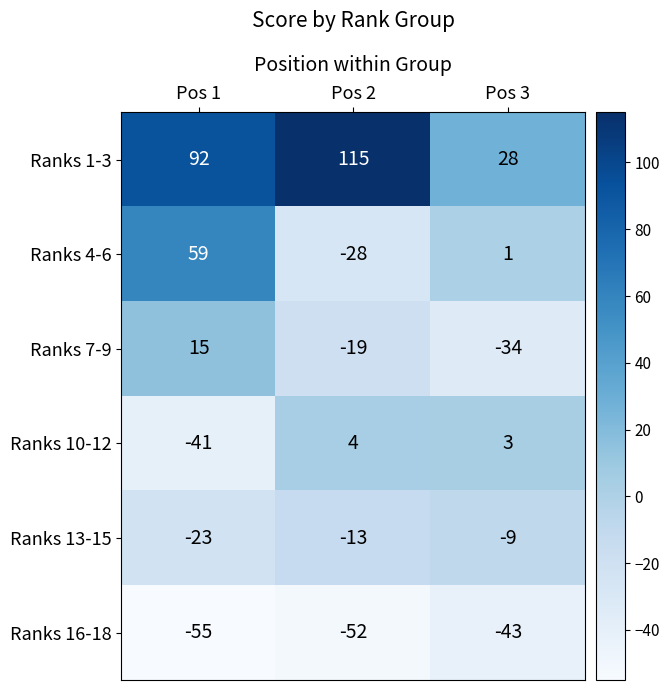

At which category is the sum across all series the highest?

Pos 1